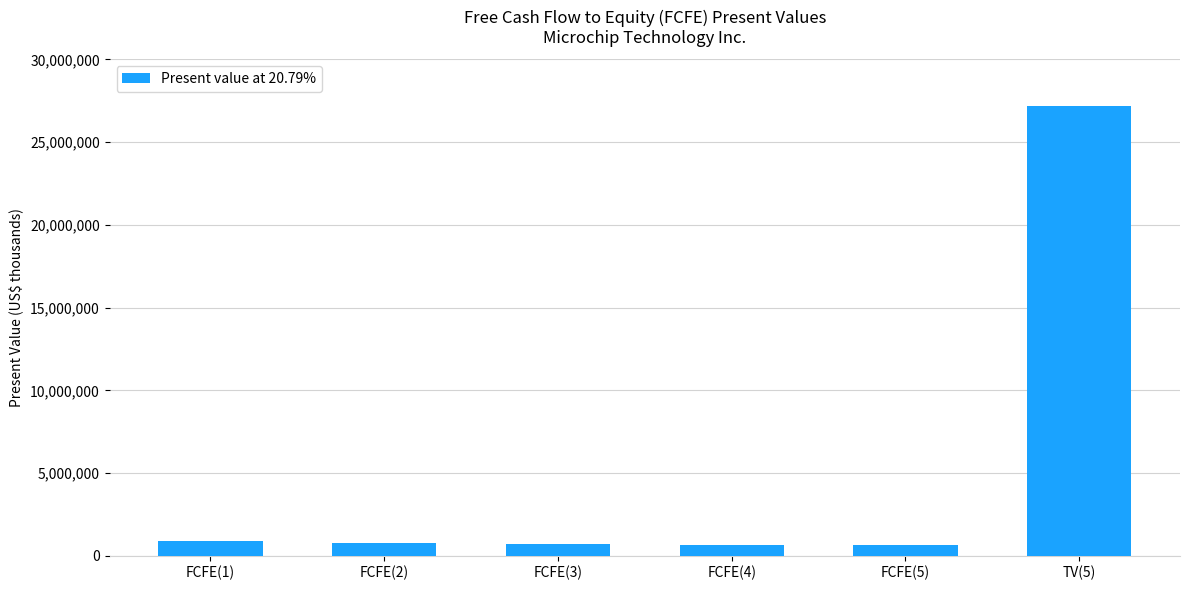

Which label corresponds to the largest value in the chart?

TV(5)